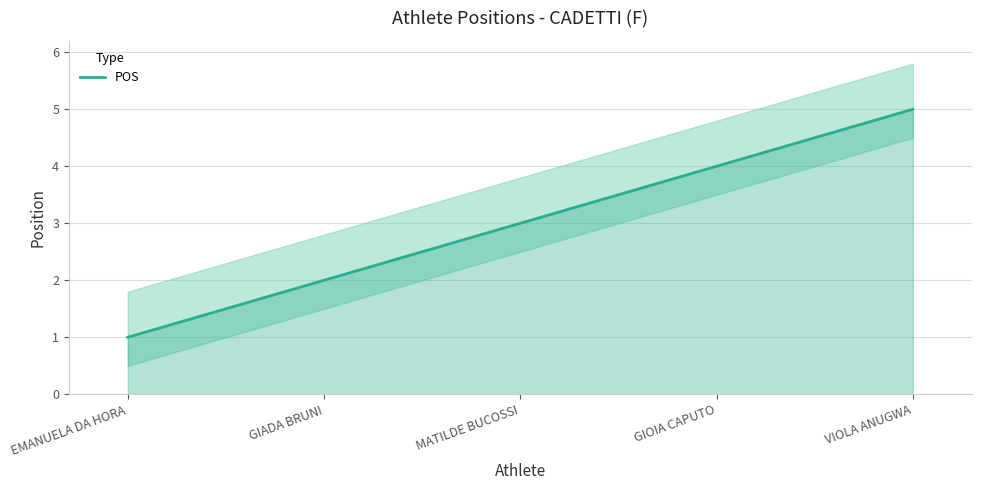

Where does the data first go above 3?

GIOIA CAPUTO